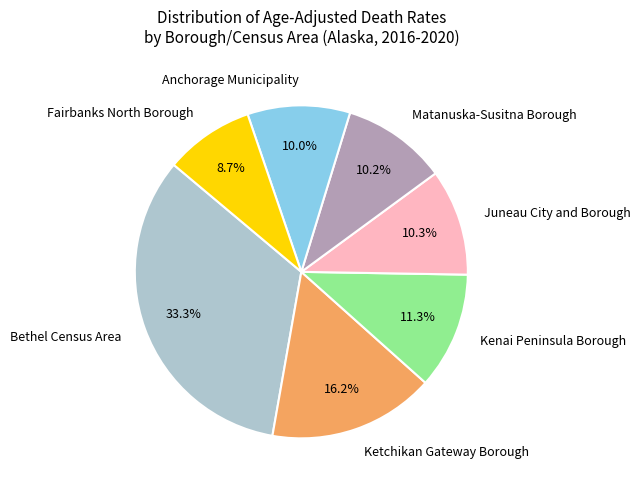

True or false: Kenai Peninsula Borough accounts for 21% of the total.

False